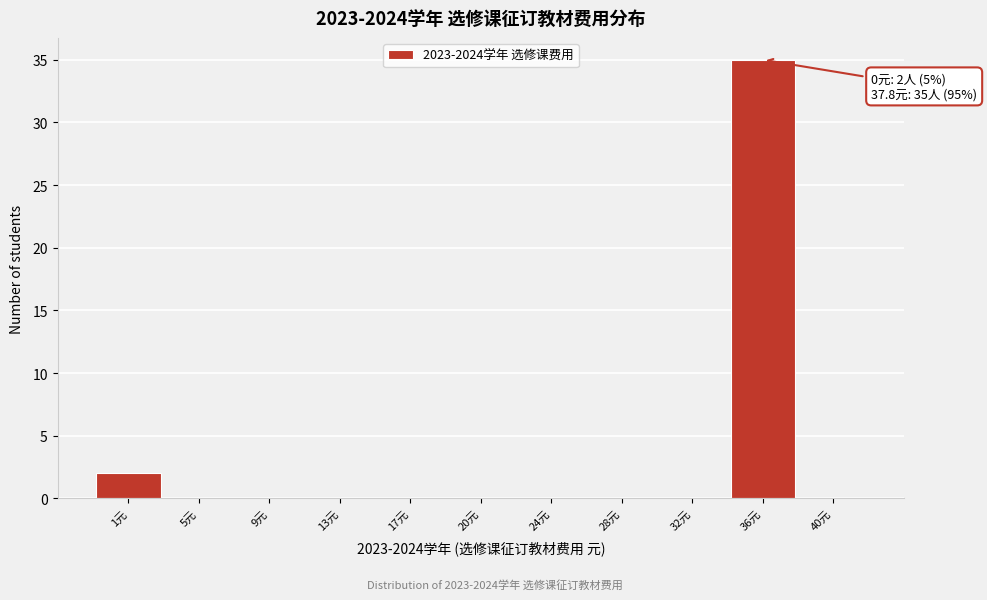

Reading left to right, list all the values displayed in this chart.

1元=2	5元=0	9元=0	13元=0	17元=0	20元=0	24元=0	28元=0	32元=0	36元=35	40元=0